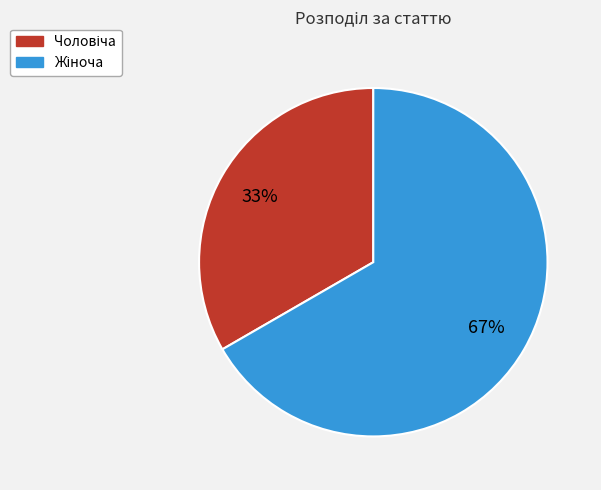

Is there any slice that represents more than half of the pie?

Yes